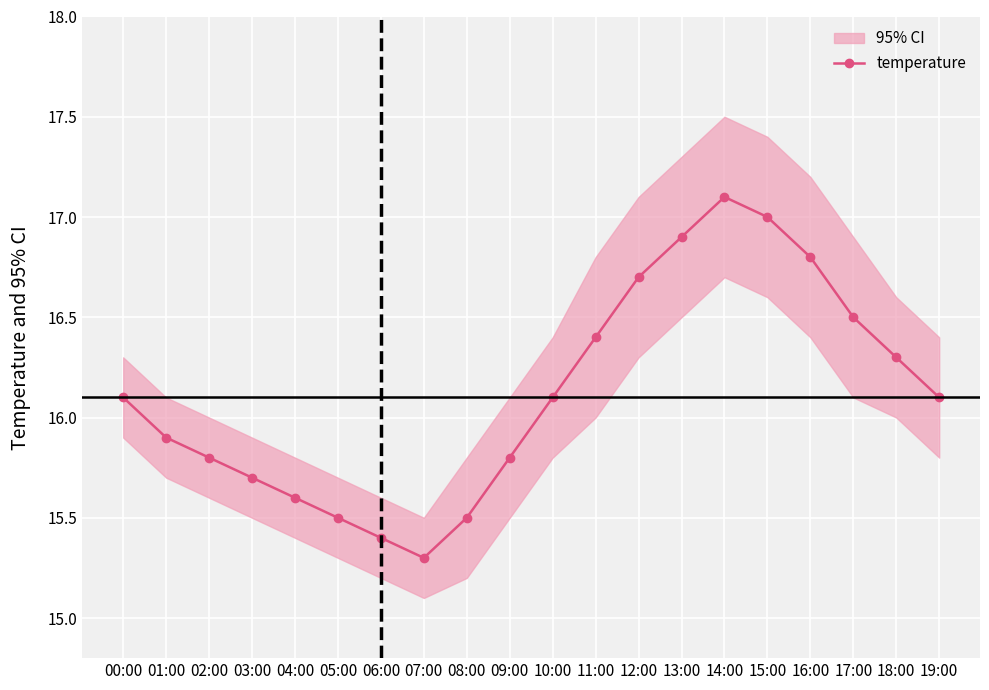

Reading left to right, transcribe all the data shown in this chart.

00:00=16.1	01:00=15.9	02:00=15.8	03:00=15.7	04:00=15.6	05:00=15.5	06:00=15.4	07:00=15.3	08:00=15.5	09:00=15.8	10:00=16.1	11:00=16.4	12:00=16.7	13:00=16.9	14:00=17.1	15:00=17.0	16:00=16.8	17:00=16.5	18:00=16.3	19:00=16.1